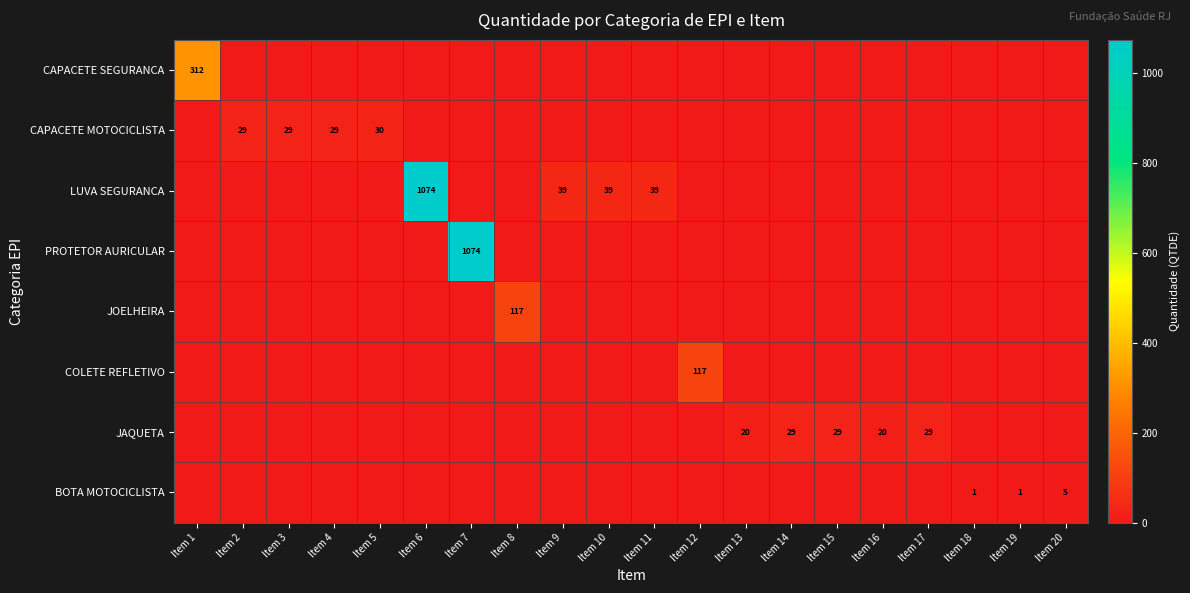

Count the number of data series in this chart.

8